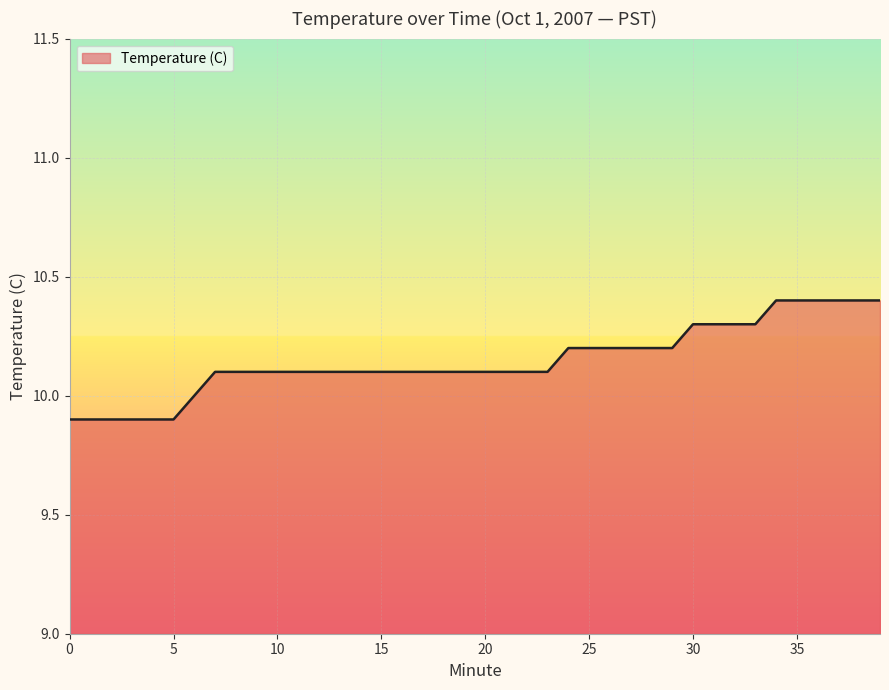

What is the difference between the maximum and minimum values?

0.5